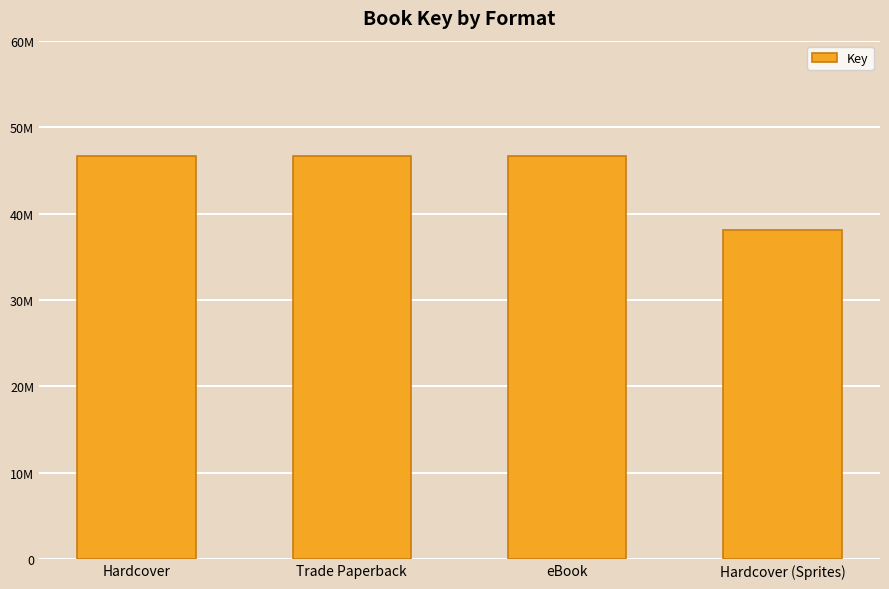

Are the bars horizontal?

No